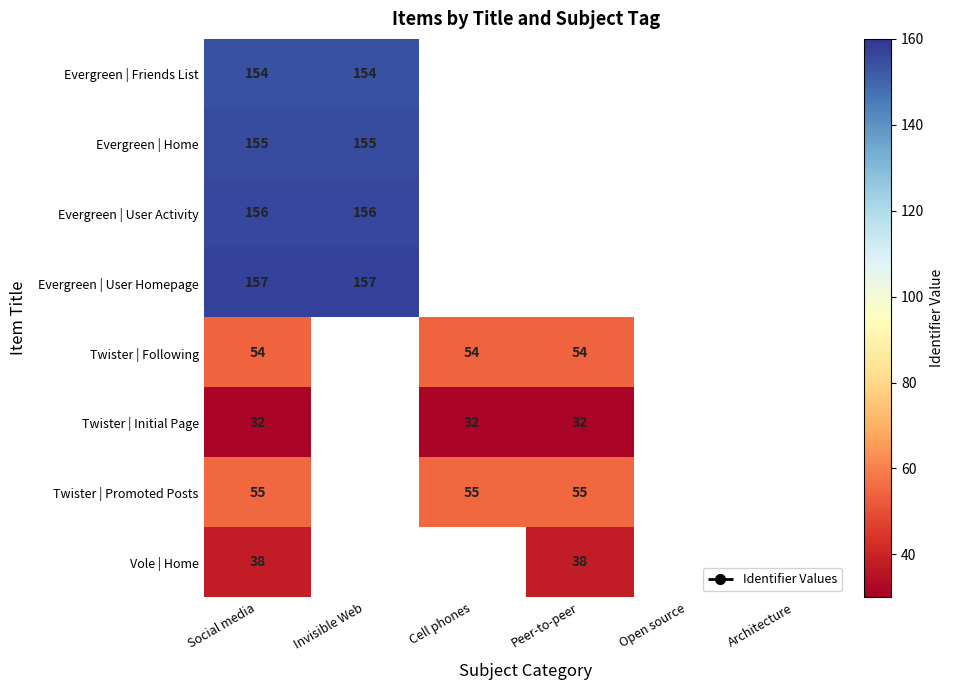

True or false: Evergreen | Home has a value of 222 at Invisible Web.

False